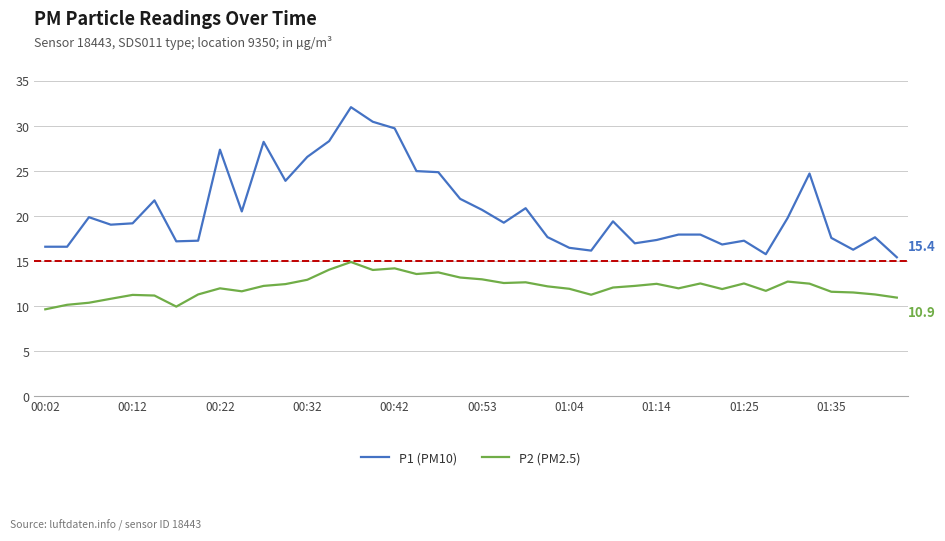

List the series in order of their peak value, lowest first.

P2 (PM2.5), P1 (PM10)